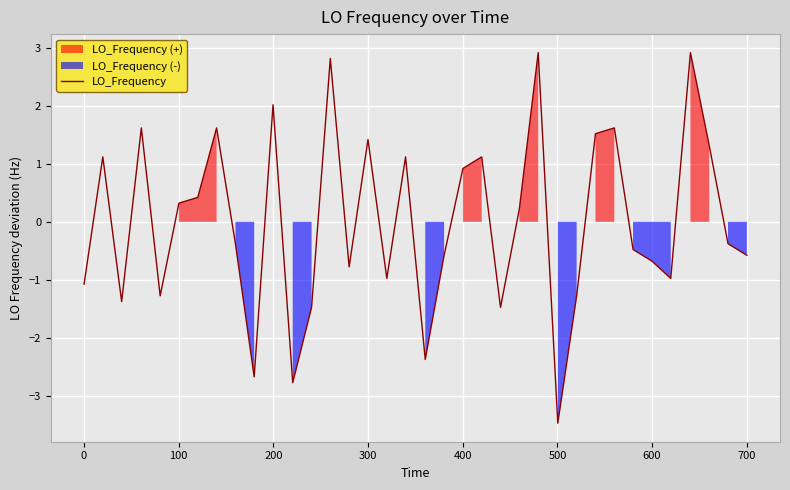

What is the highest value of the LO_Frequency series?

2.9